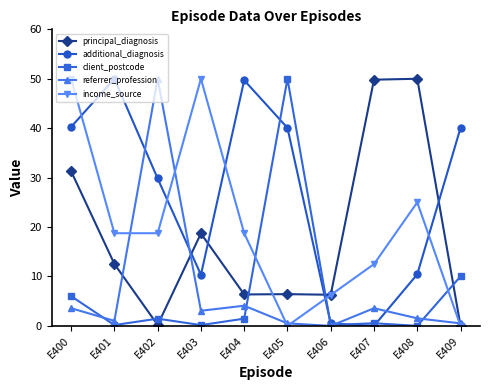

What are all the series names shown in the legend?

principal_diagnosis, additional_diagnosis, client_postcode, referrer_profession, income_source